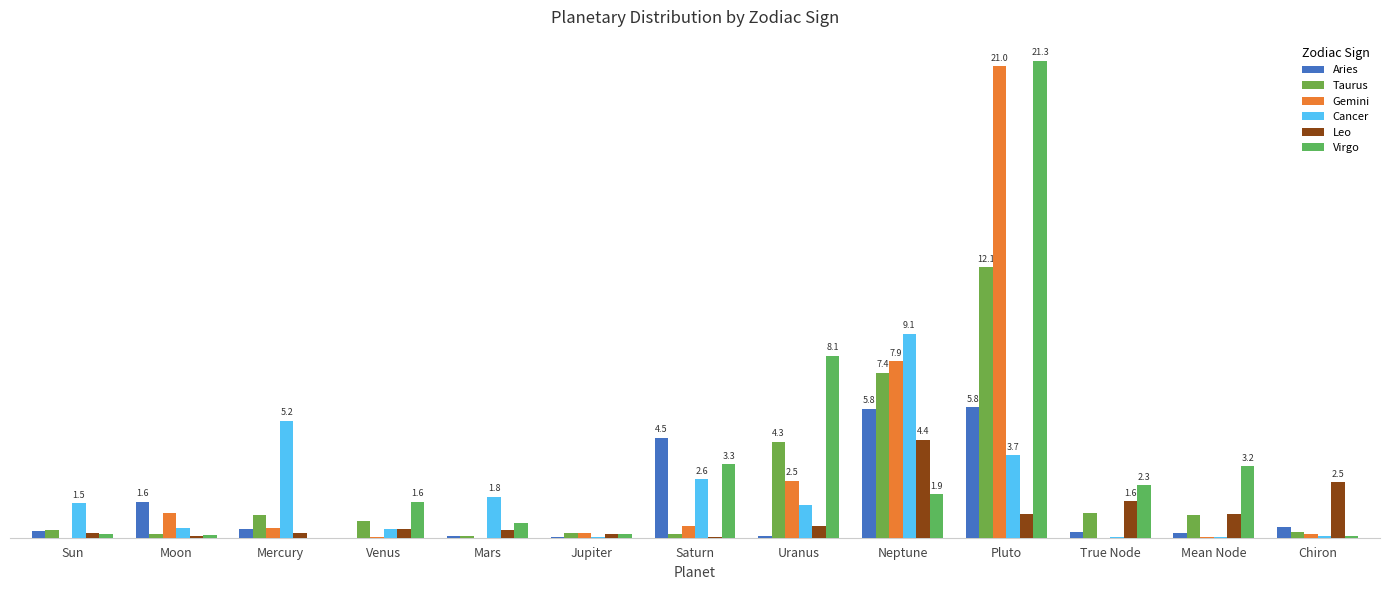

What is the average value of the Virgo series?

3.3